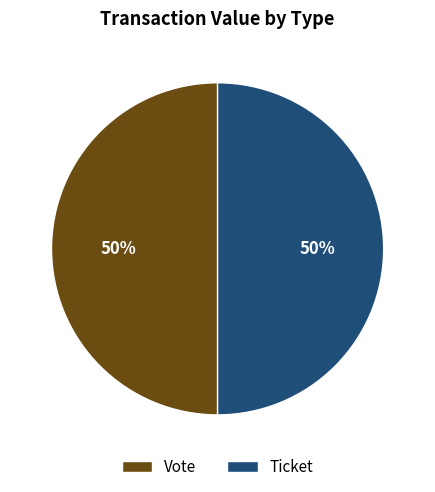

Do Vote and Ticket together represent more than half of the pie?

Yes